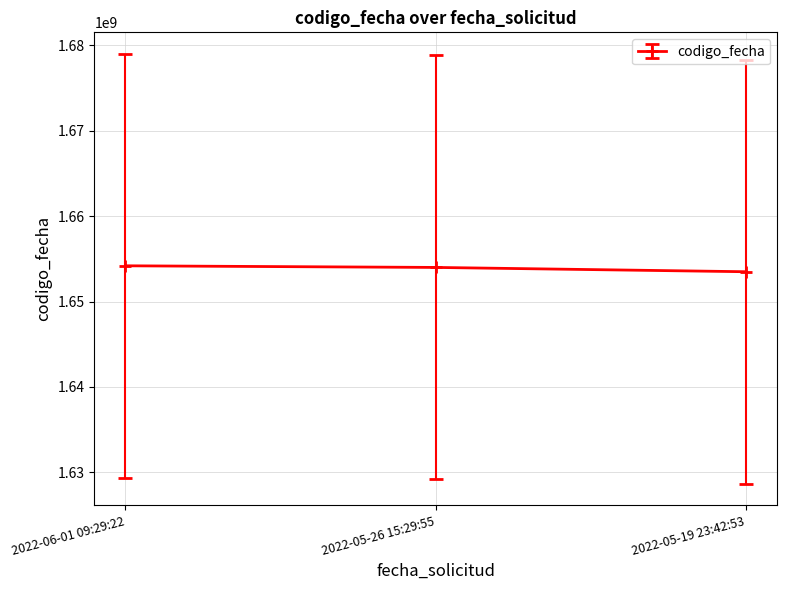

How many lines are shown in the chart?

1